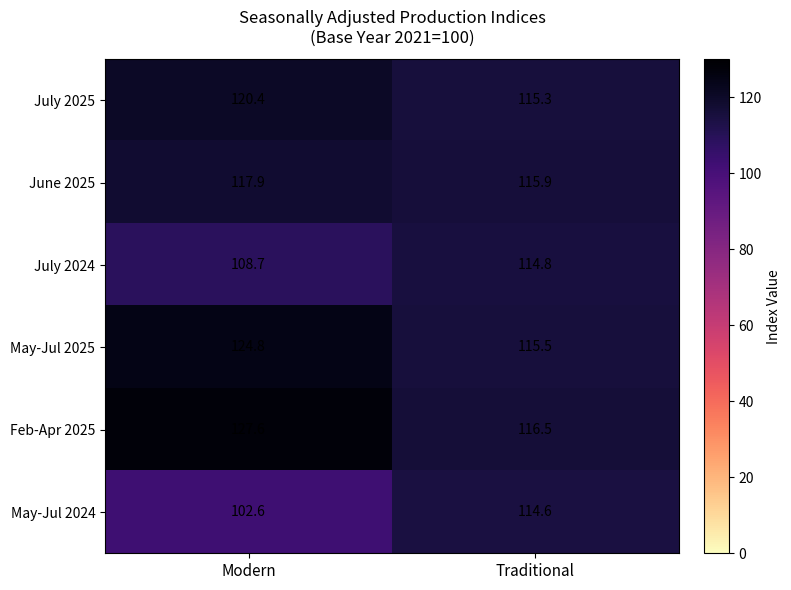

The July 2025 series shows 25.0 at Modern. True or false?

False